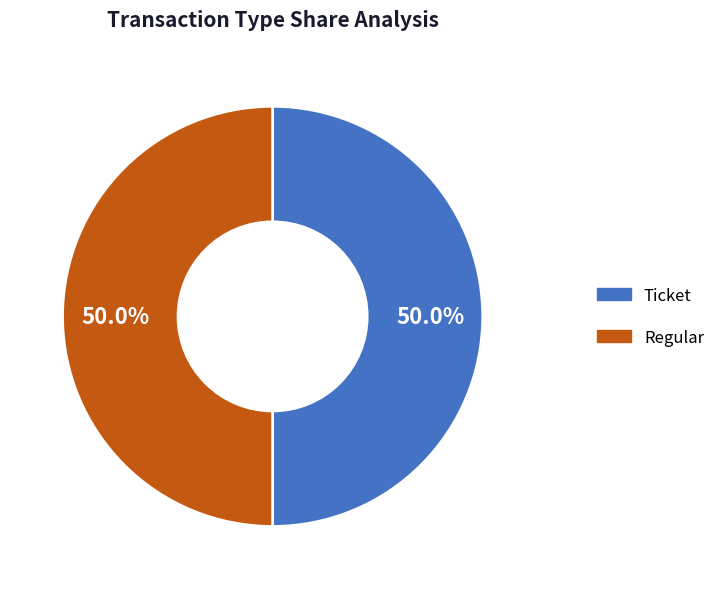

Combined, do Ticket and Regular account for over 50%?

Yes